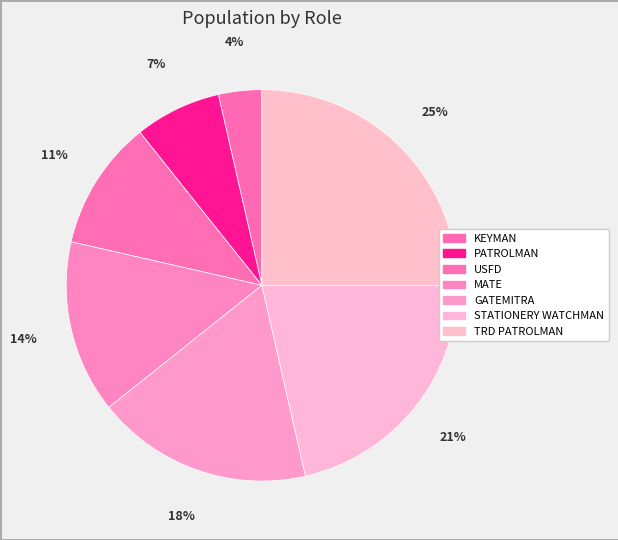

To the nearest percent, what portion does STATIONERY WATCHMAN represent?

21%